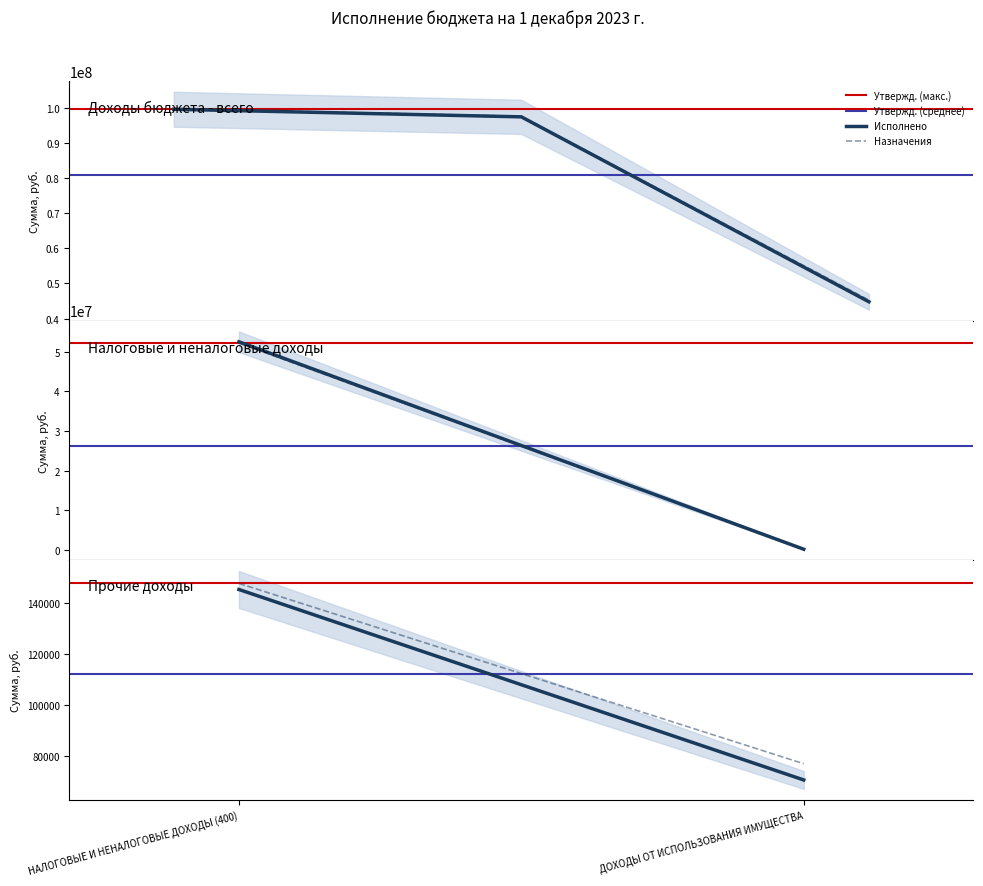

What is the value of the Исполнено point at the 2nd from the left?

70400.0